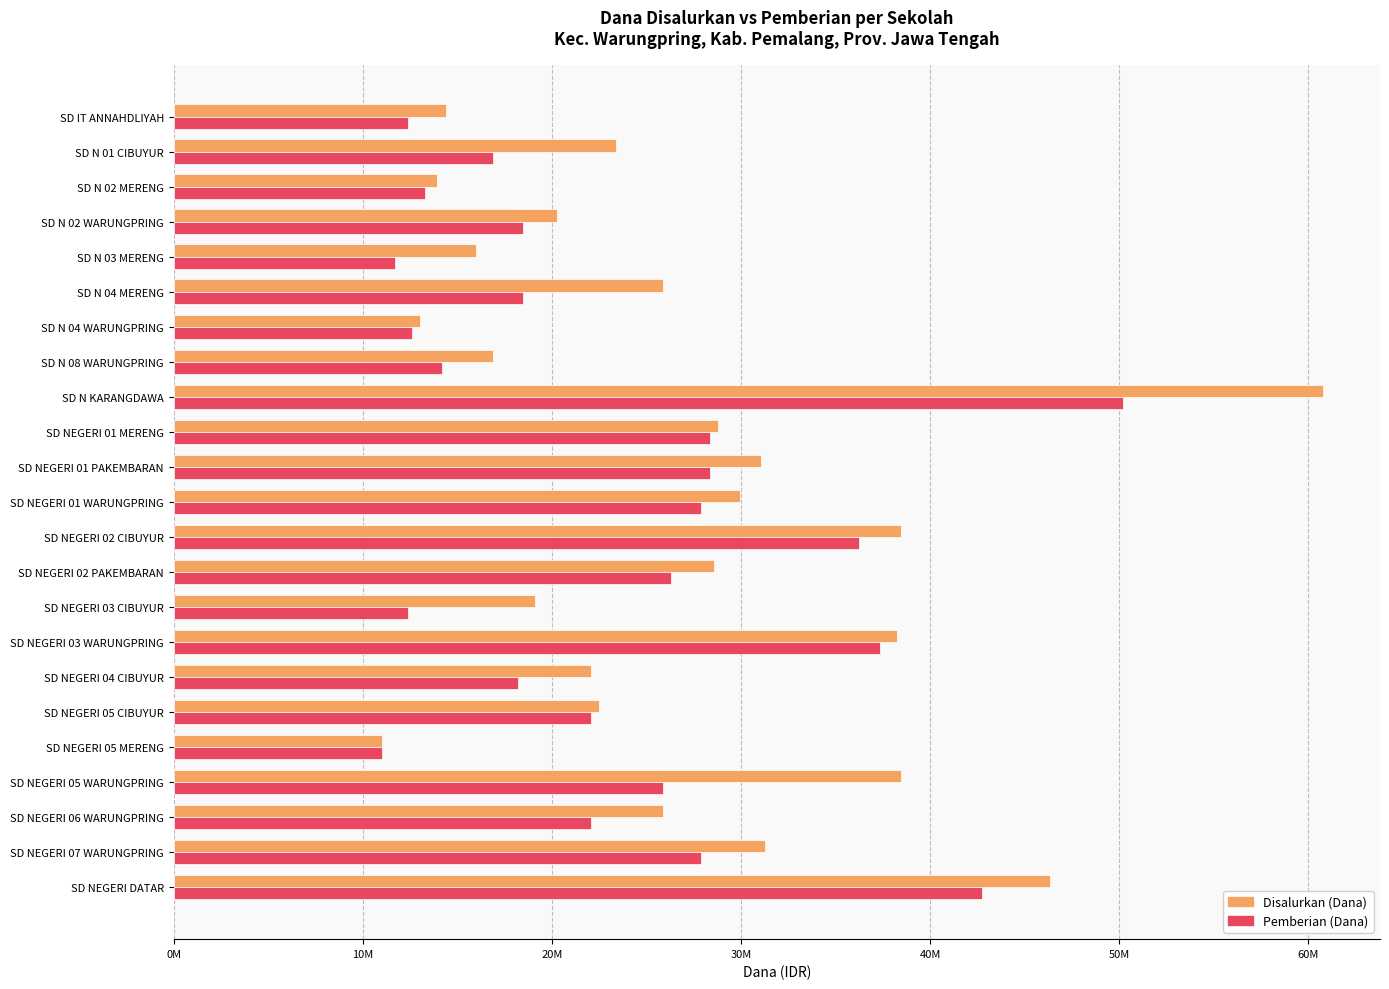

What are all the series names shown in the legend?

Disalurkan (Dana), Pemberian (Dana)